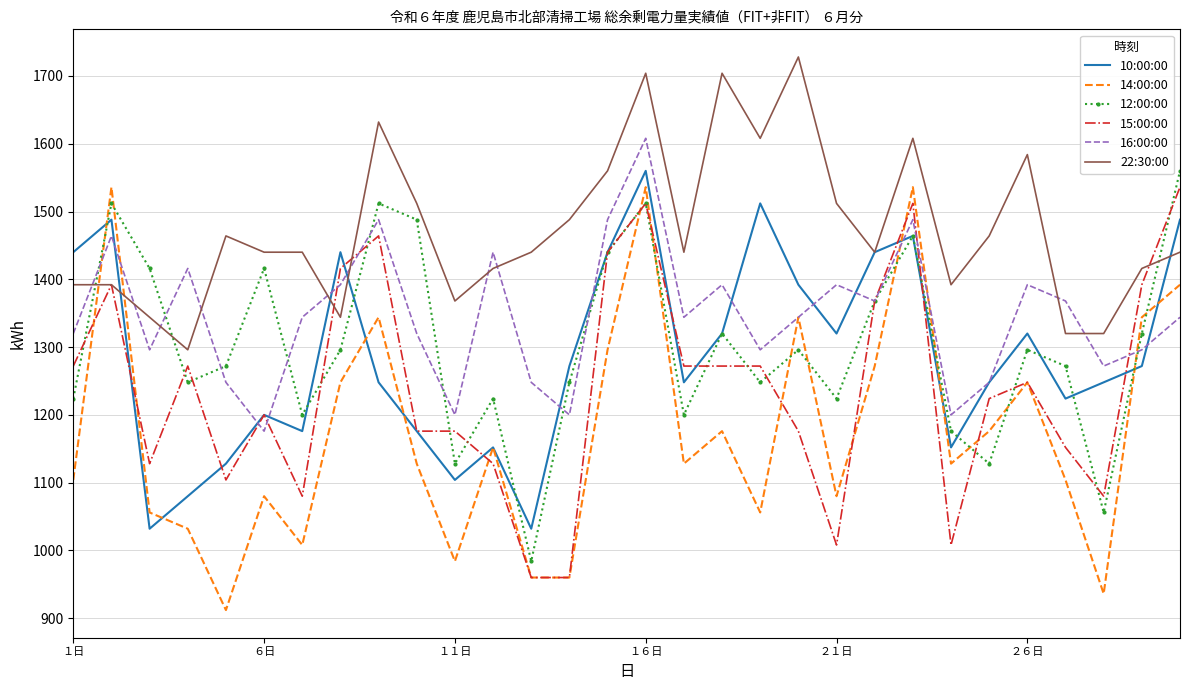

What is the lowest value of the 15:00:00 series?

960